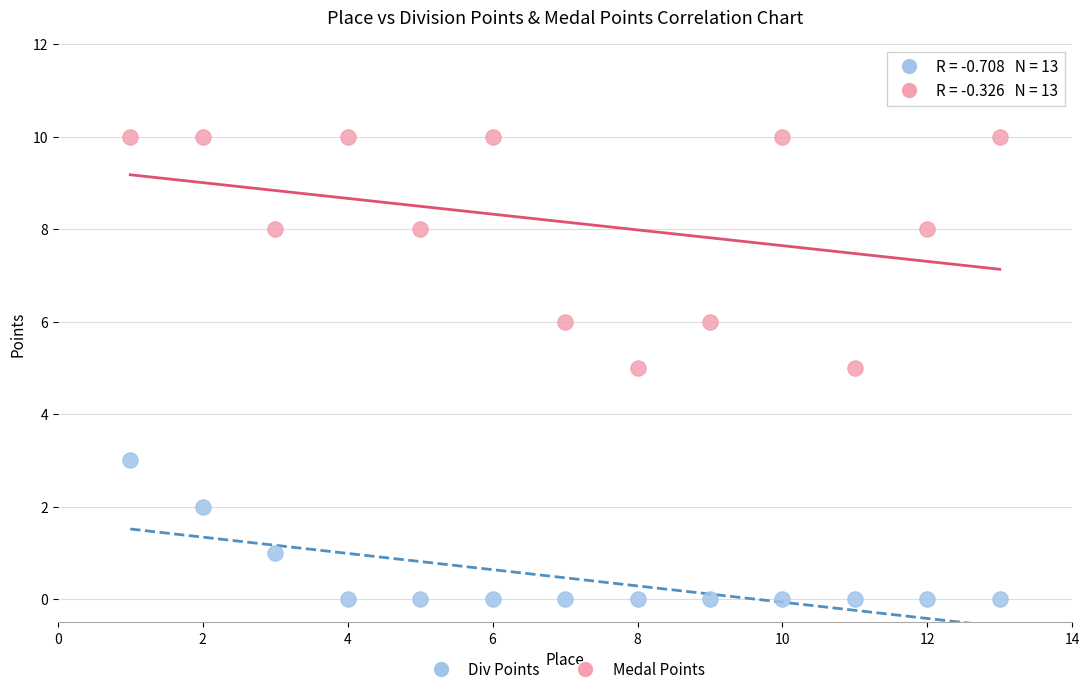

What is the X range (max minus min) for the scatter plot?

12